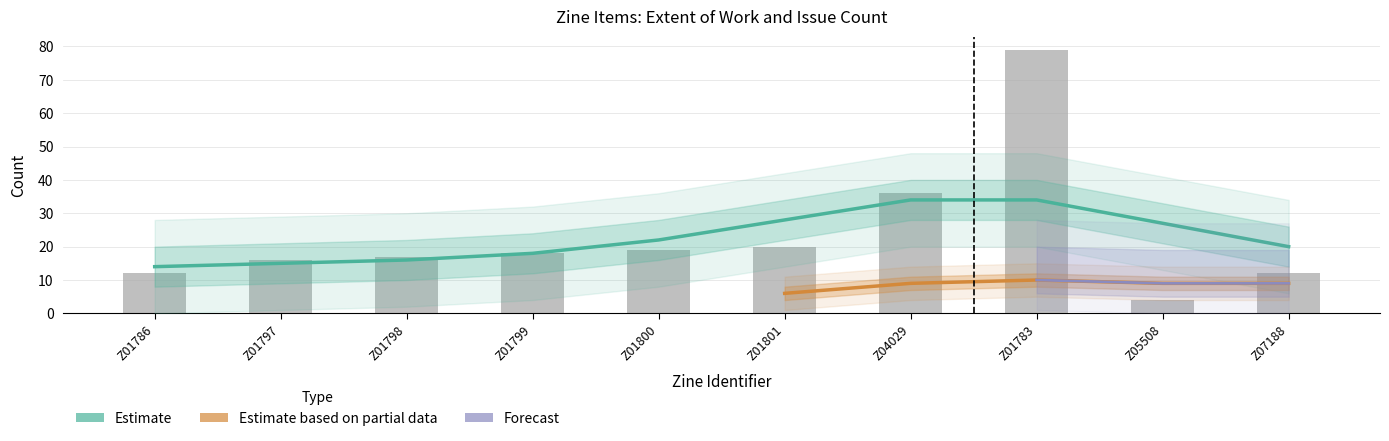

What is the difference between the values at Z04029 and Z05508?

32